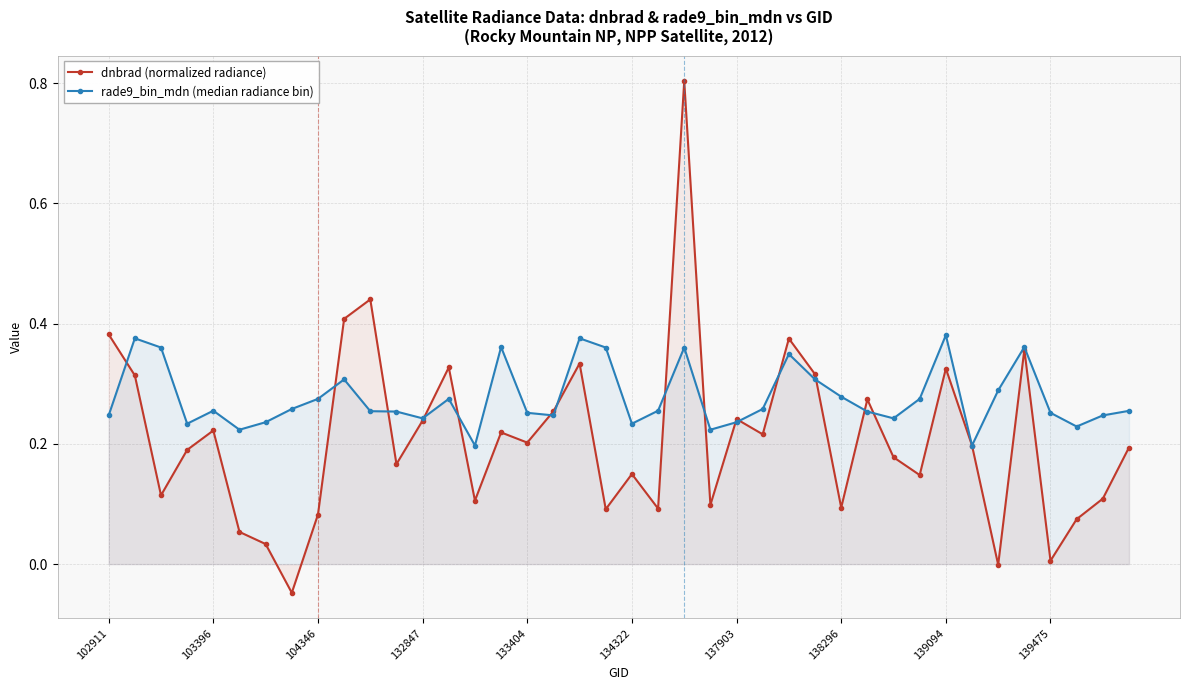

Which series ends up on top after the final intersection of dnbrad (normalized radiance) and rade9_bin_mdn (median radiance bin)?

rade9_bin_mdn (median radiance bin)